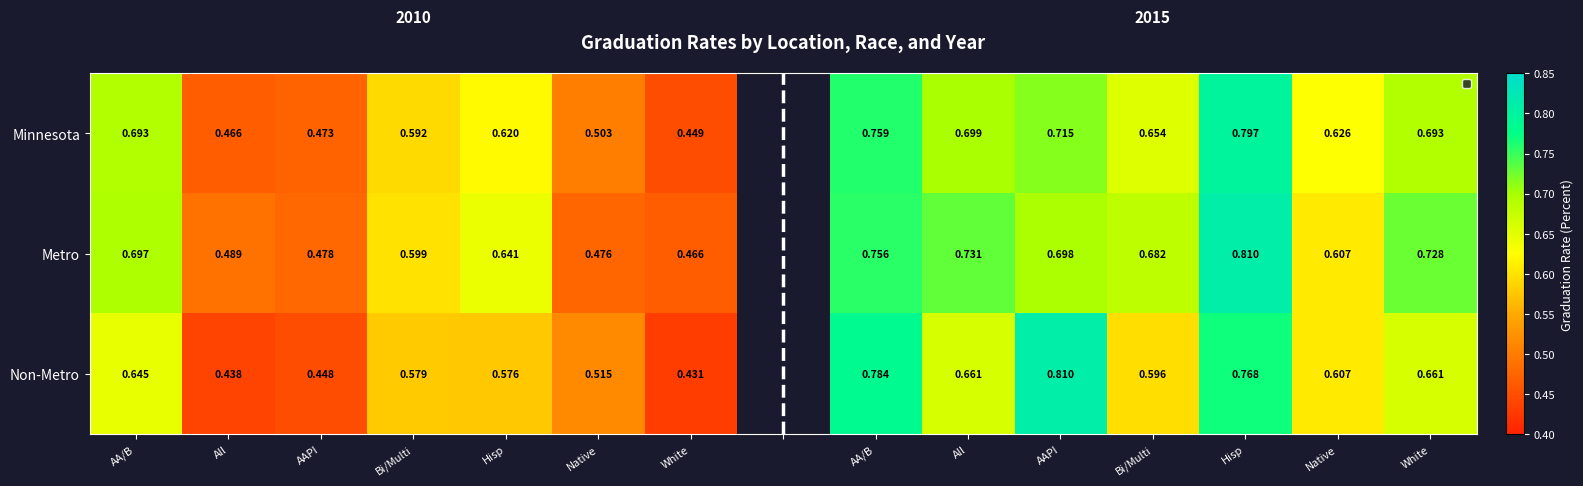

What is the difference between the second highest and minimum values in the Minnesota series?

0.3